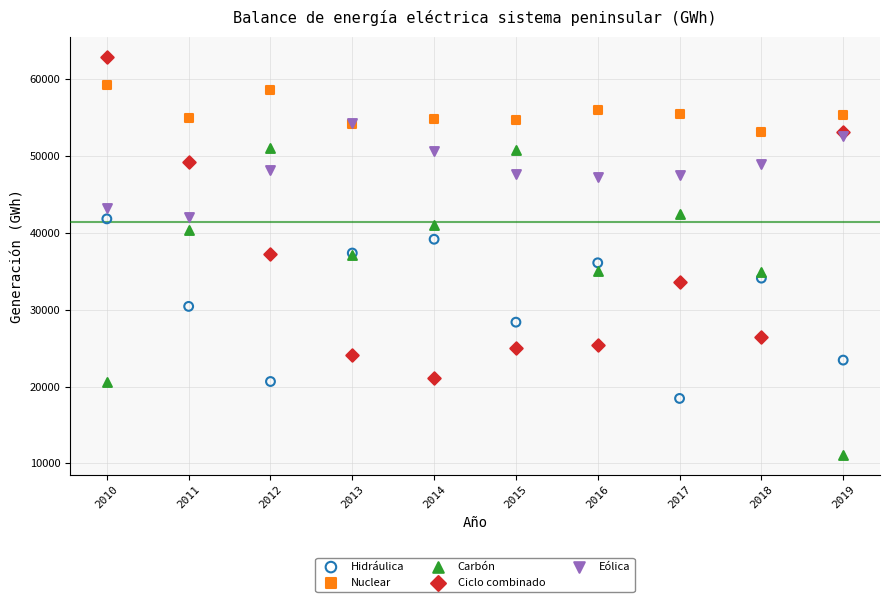

Which series contains the highest Y value?

Ciclo combinado